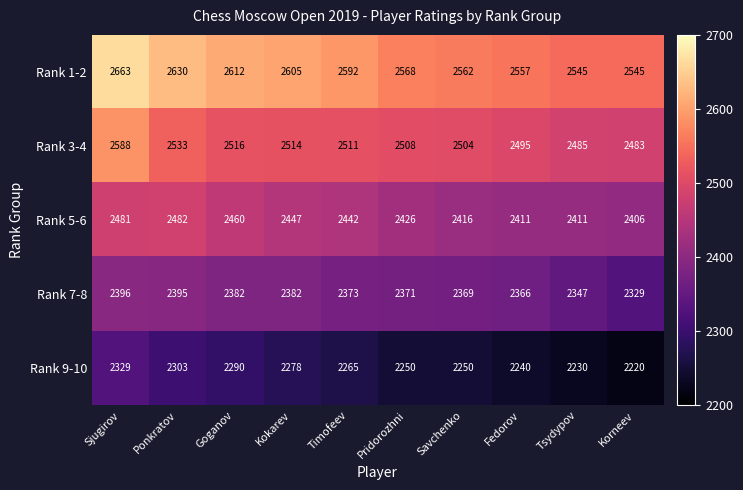

What is the approximate value of Rank 9-10 at Goganov?

2290